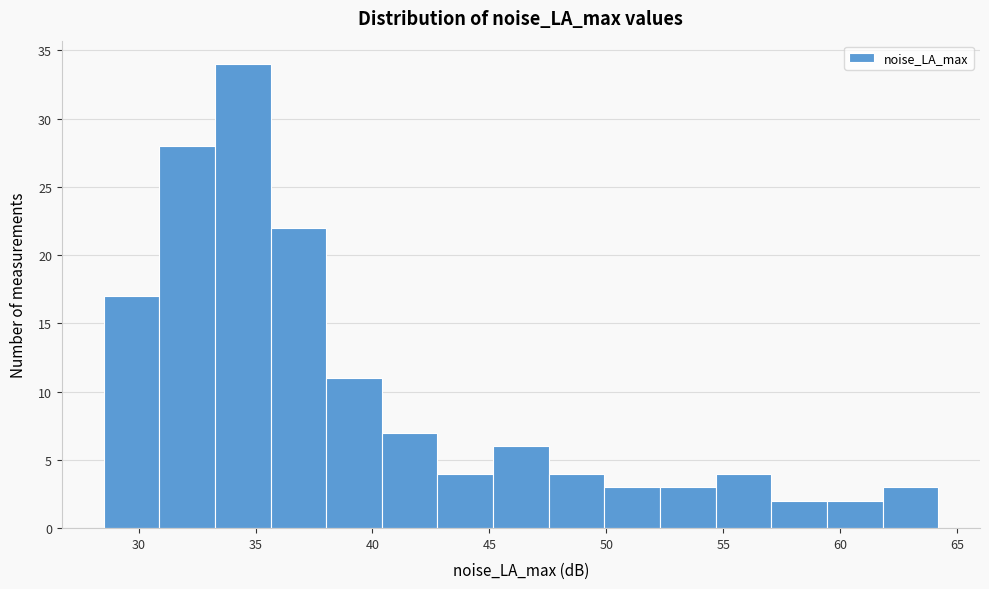

Reading left to right, list every bar in this chart as the range it spans on the x-axis followed by its height. Neither the bar edges nor the heights are printed on the chart, so give them approximately, as read against the axes.

28.5 to 31.0: 17
31.0 to 33.5: 28
33.5 to 35.5: 34
35.5 to 38.0: 22
38.0 to 40.5: 11
40.5 to 43.0: 7
43.0 to 45.0: 4
45.0 to 47.5: 6
47.5 to 50.0: 4
50.0 to 52.5: 3
52.5 to 54.5: 3
54.5 to 57.0: 4
57.0 to 59.5: 2
59.5 to 62.0: 2
62.0 to 64.0: 3